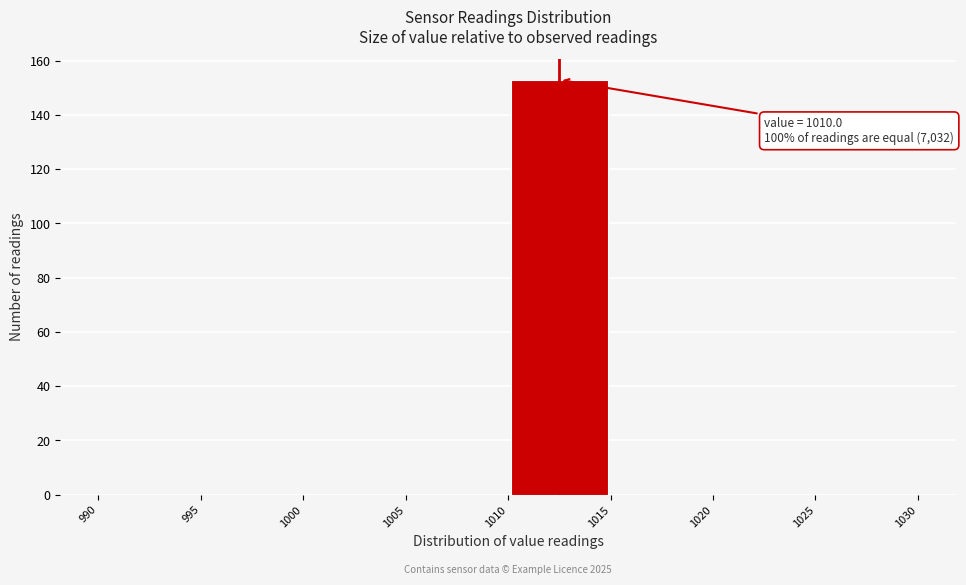

Which range on the x-axis has the tallest bar?

1010 to 1015